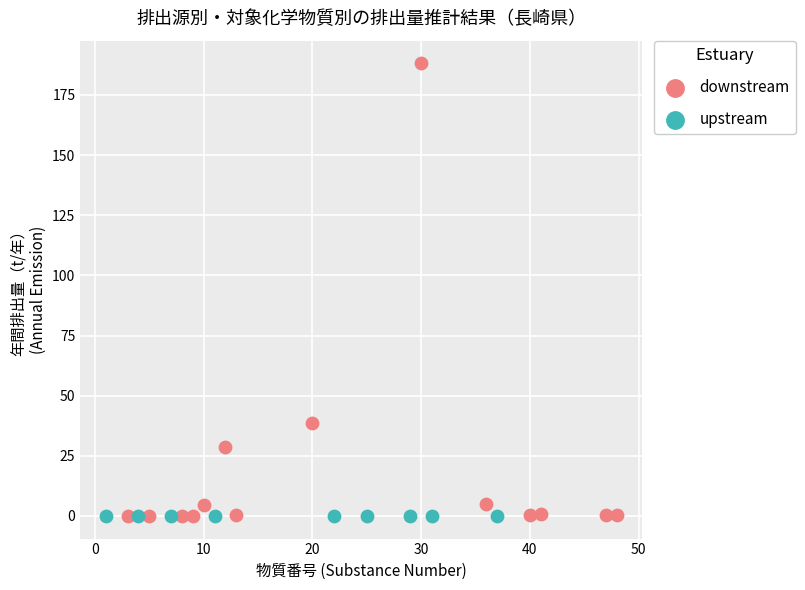

Which series contains the highest Y value?

downstream